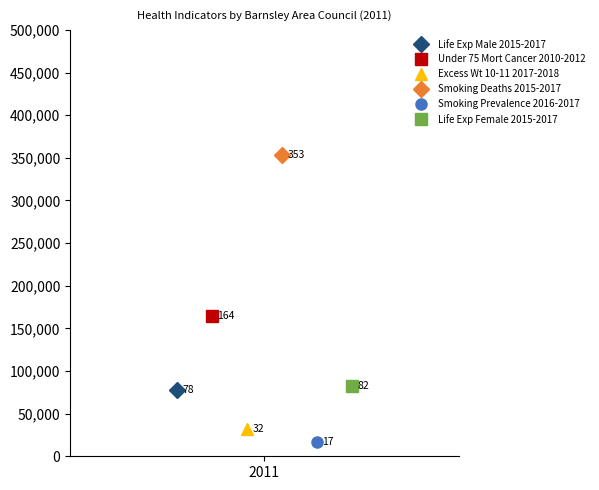

What is the value of the Life Exp Female 2015-2017 point at the 5th from the left?

81.1